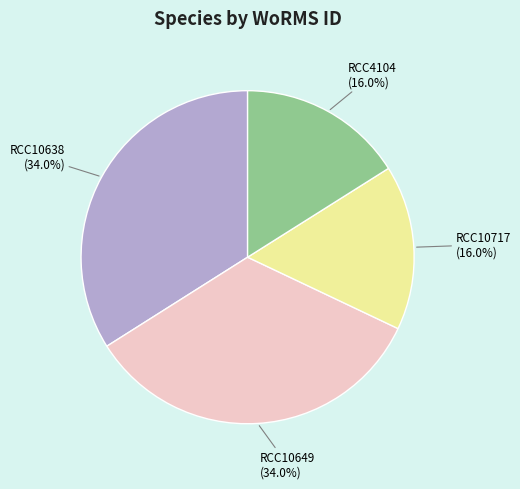

Is it true that RCC10649 is 27% of the pie?

False